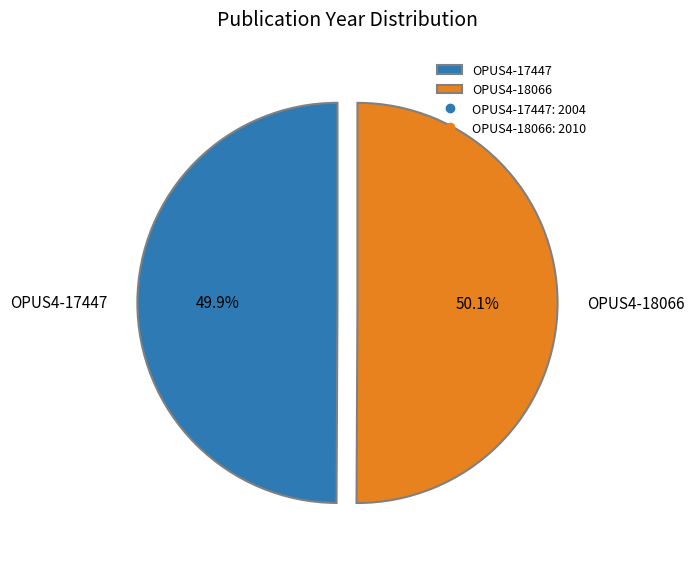

Approximately how many times larger is the value at OPUS4-17447 compared to OPUS4-18066?

1.0